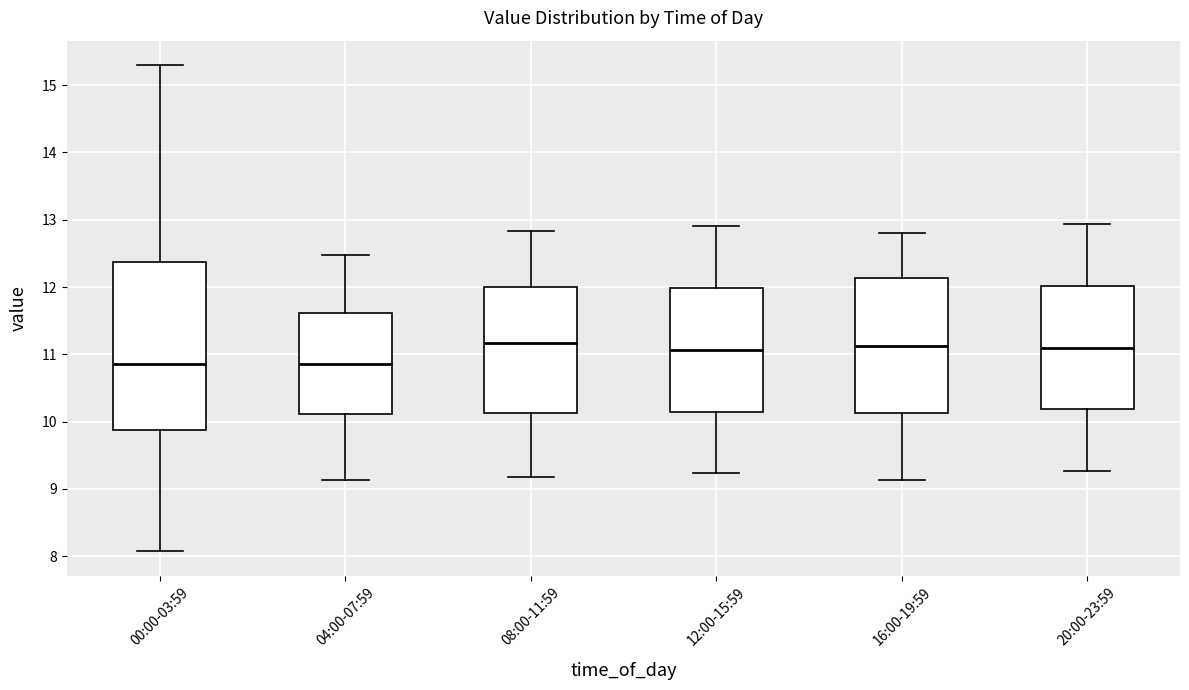

Reading left to right, read every box against the y-axis: the position of its median line, the range the box covers, and the ends of its whiskers. The values are not printed on the chart, so give them approximately, as read against the axis.

00:00-03:59: median 10.9, box 9.9 to 12.4, whiskers 8.1 to 15.3
04:00-07:59: median 10.9, box 10.1 to 11.6, whiskers 9.1 to 12.5
08:00-11:59: median 11.2, box 10.1 to 12.0, whiskers 9.2 to 12.8
12:00-15:59: median 11.1, box 10.1 to 12.0, whiskers 9.2 to 12.9
16:00-19:59: median 11.1, box 10.1 to 12.1, whiskers 9.1 to 12.8
20:00-23:59: median 11.1, box 10.2 to 12.0, whiskers 9.3 to 12.9